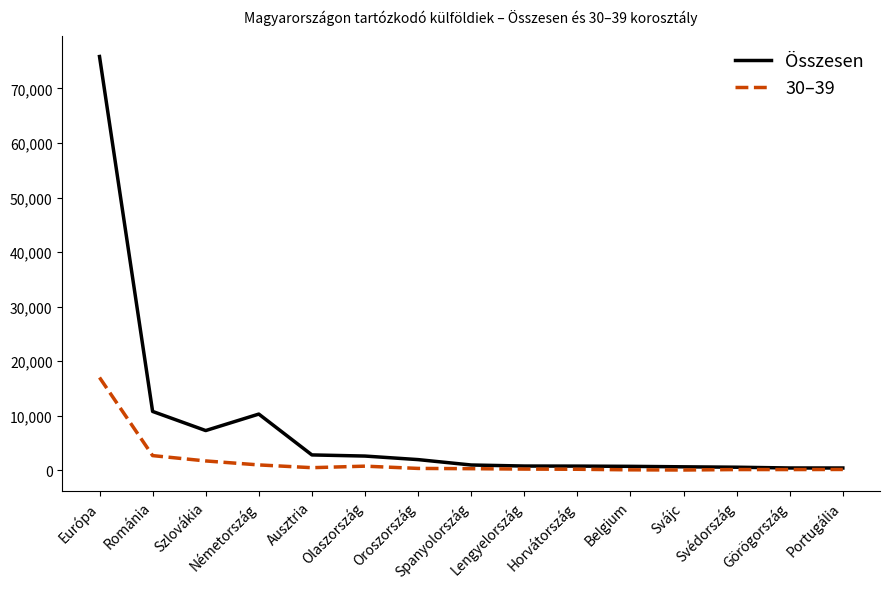

At which category is the sum across all series the highest?

Európa